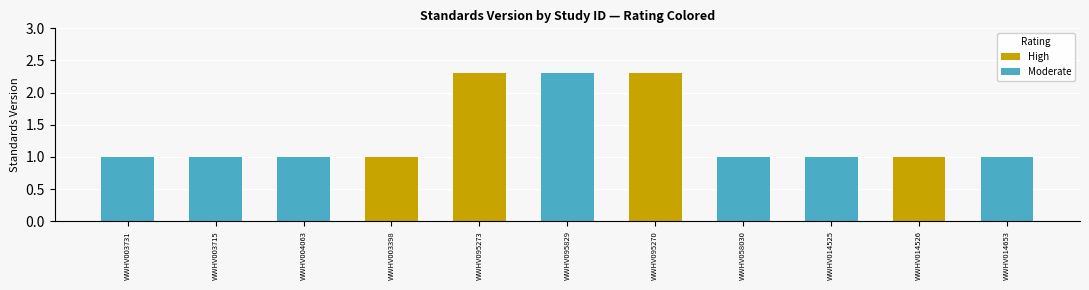

The value of High at WWHV095273 is 2.3. True or false?

True